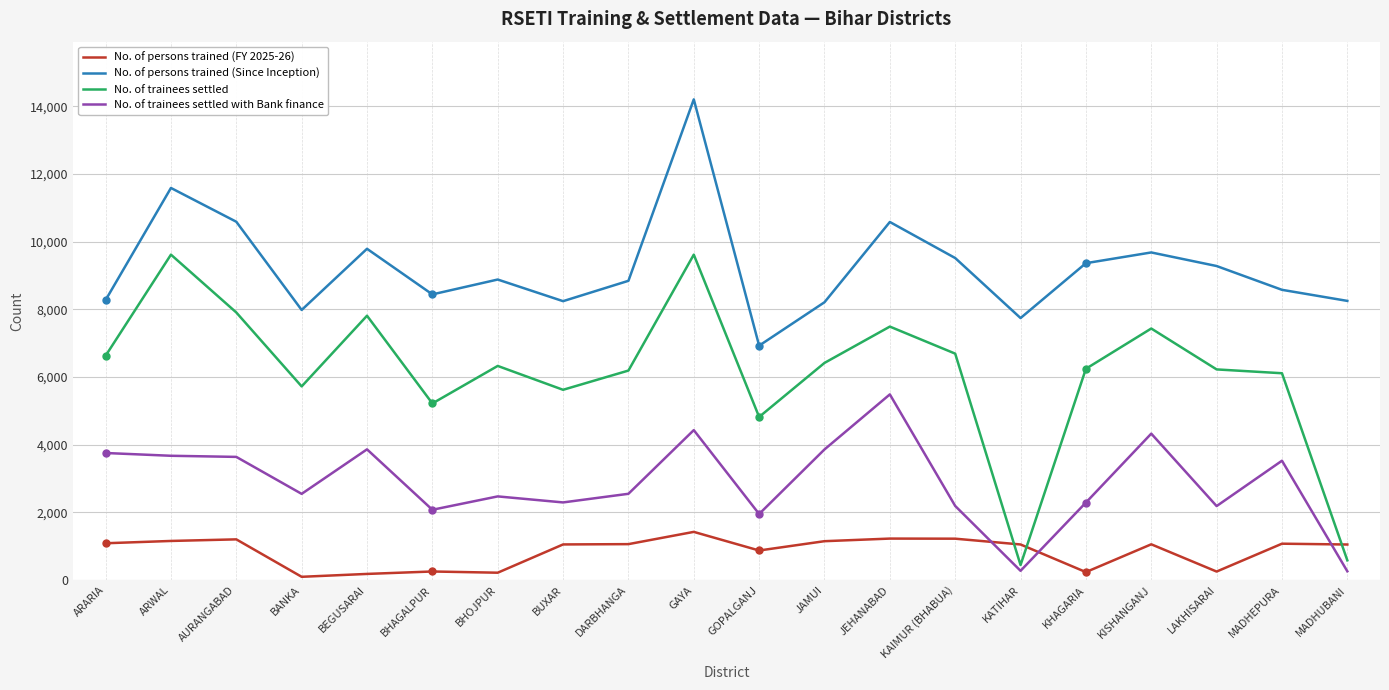

What is the approximate value of No. of persons trained (FY 2025-26) at KISHANGANJ, to the nearest 100?

1100